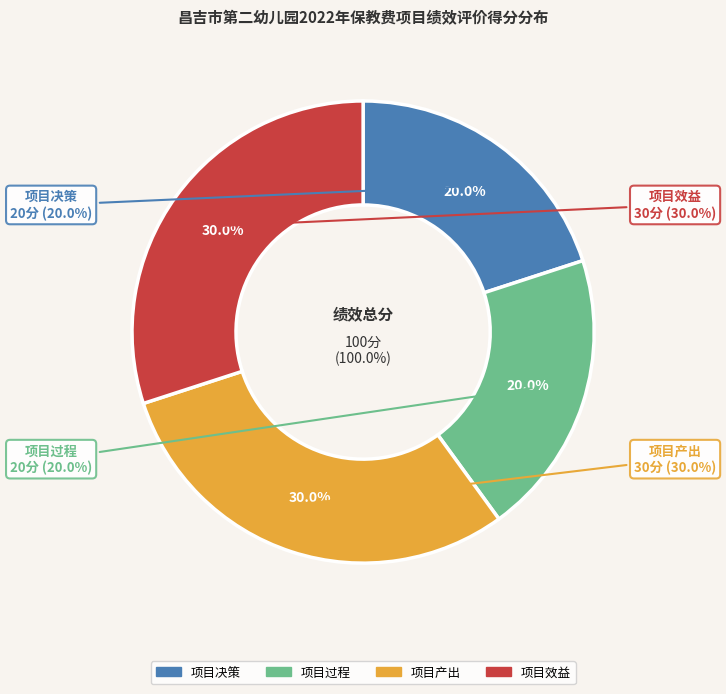

Does any single category account for the majority?

No